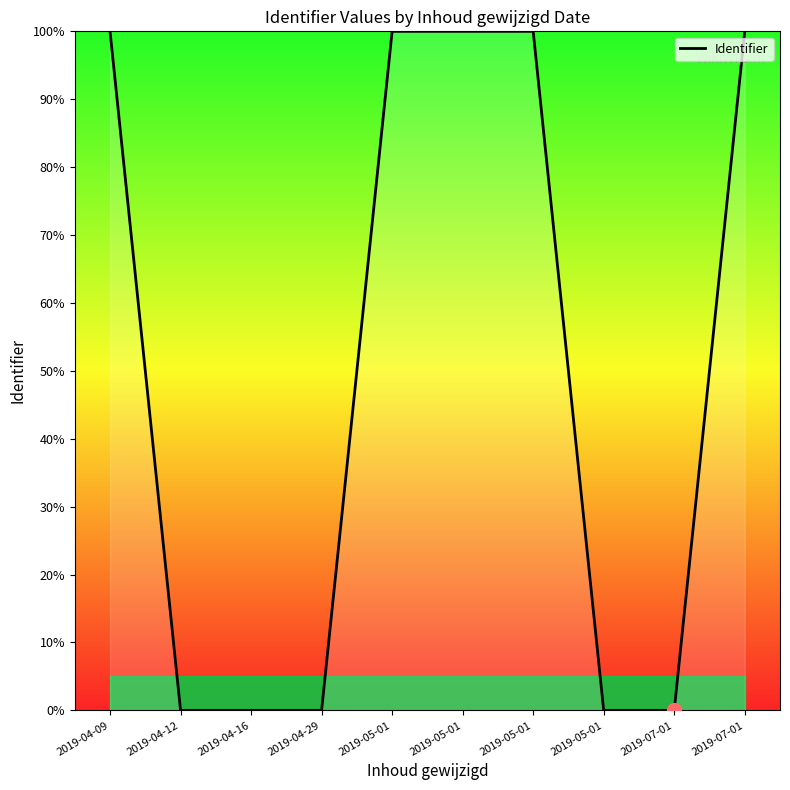

Does the chart have visible grid lines?

No